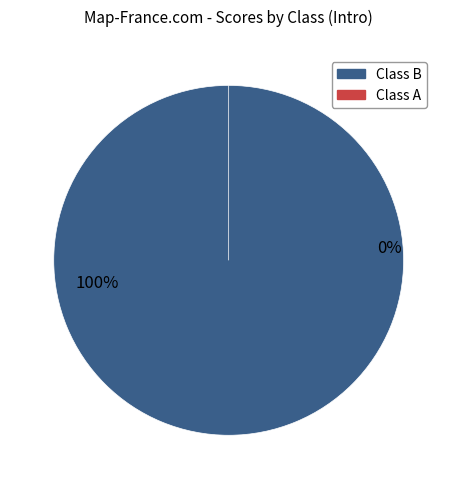

What is the largest slice in the pie chart?

A (Cadie)